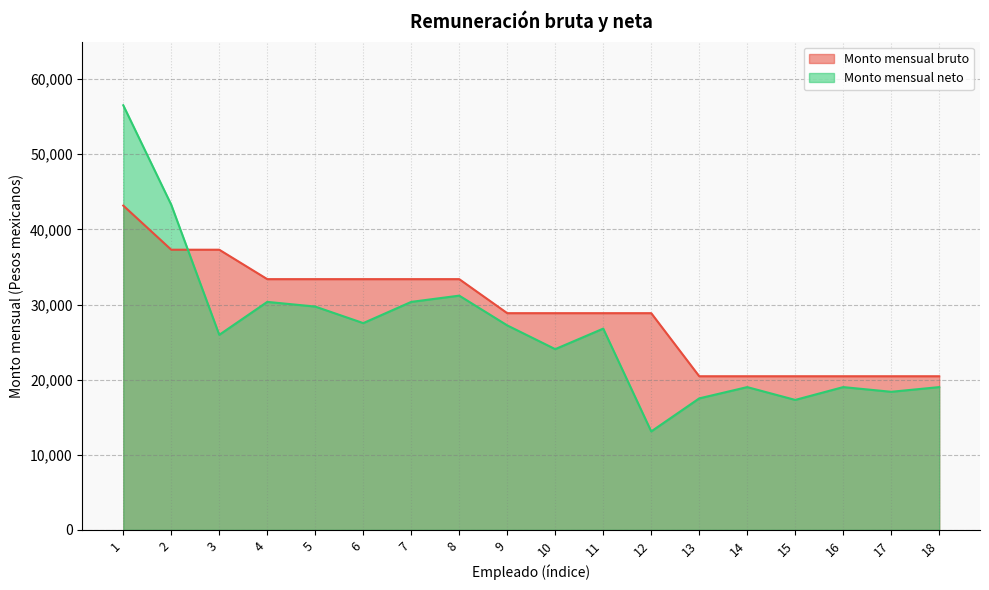

What is the value of the Monto mensual neto point at the 14th from the left?

19007.1